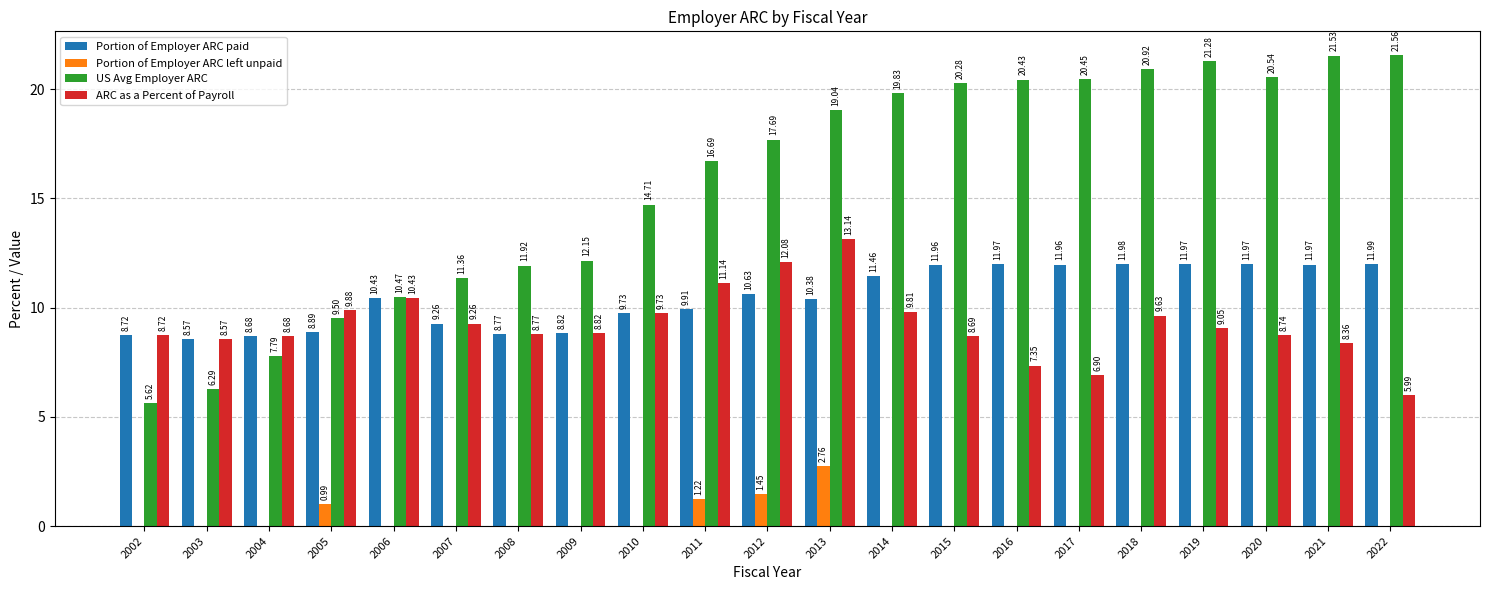

Between 2011 and 2022, which series saw the biggest shift?

ARC as a Percent of Payroll